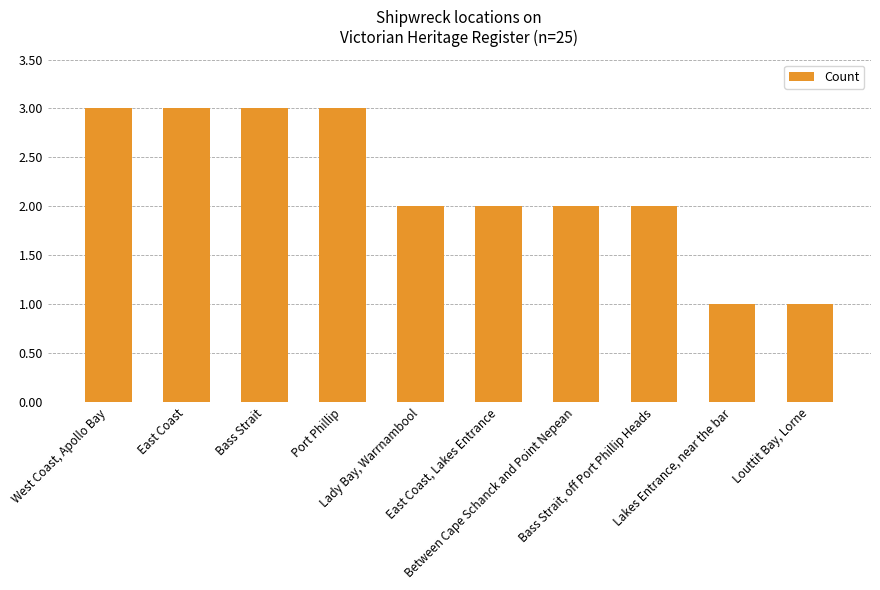

Does the chart contain stacked bars?

No